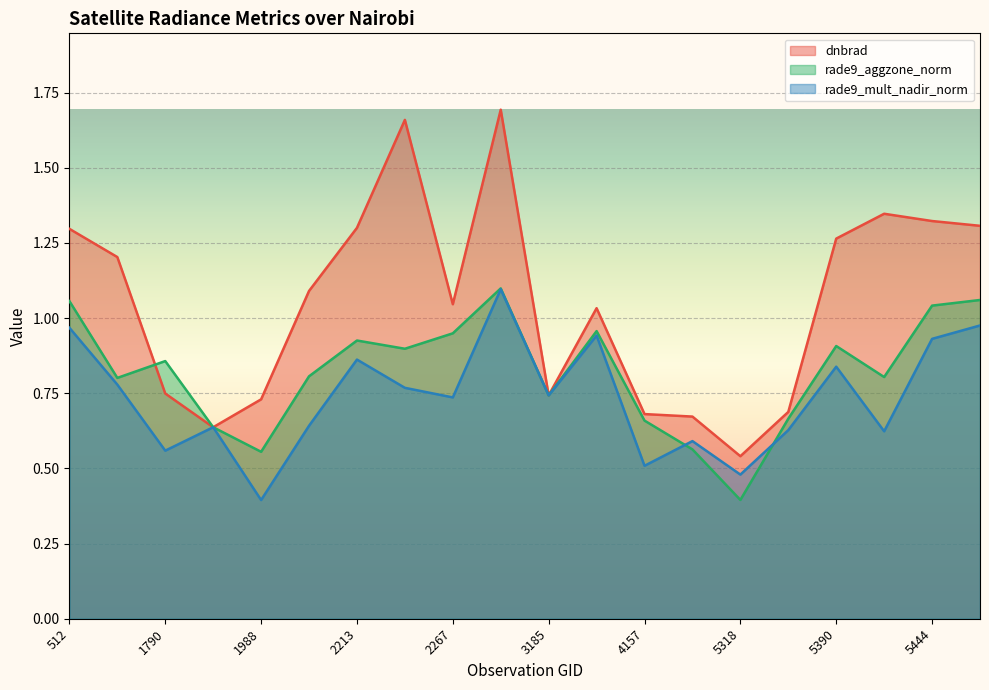

Count the number of data series in this chart.

3